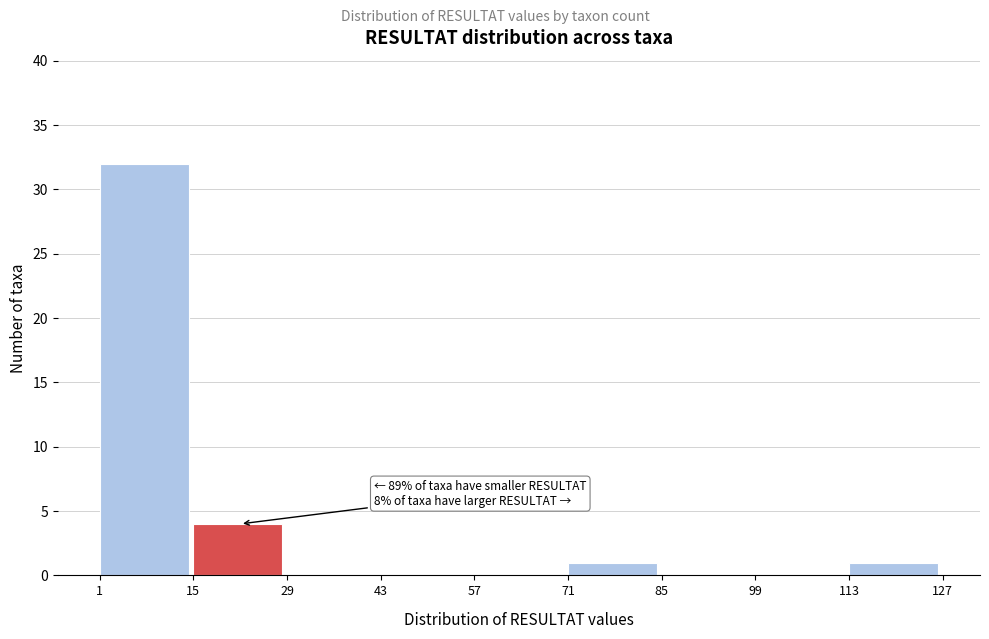

Which range on the x-axis has the tallest bar?

1 to 15